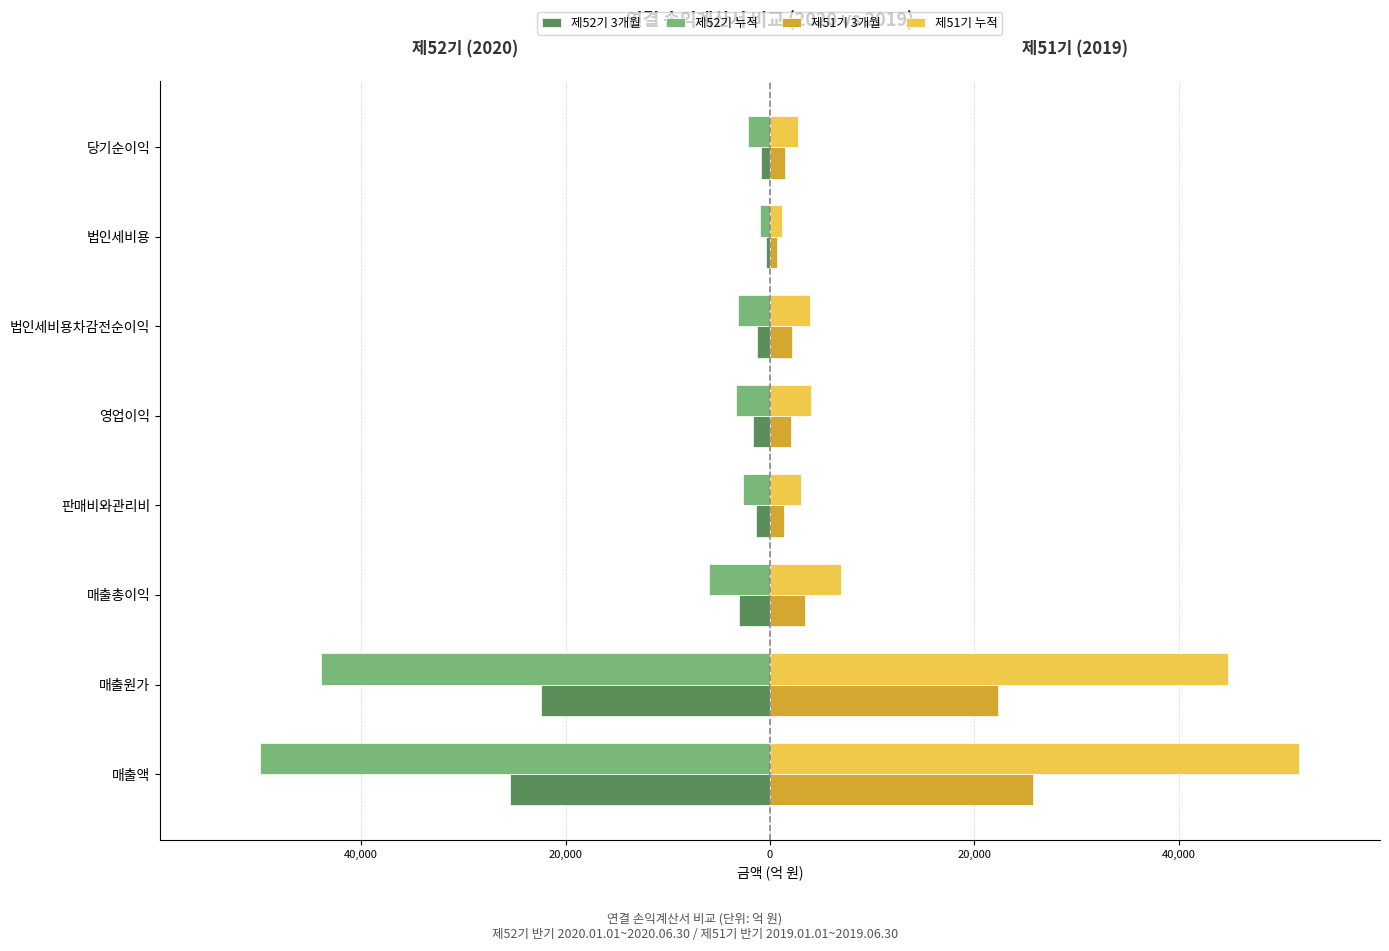

What are all the series names shown in the legend?

제52기 3개월, 제52기 누적, 제51기 3개월, 제51기 누적